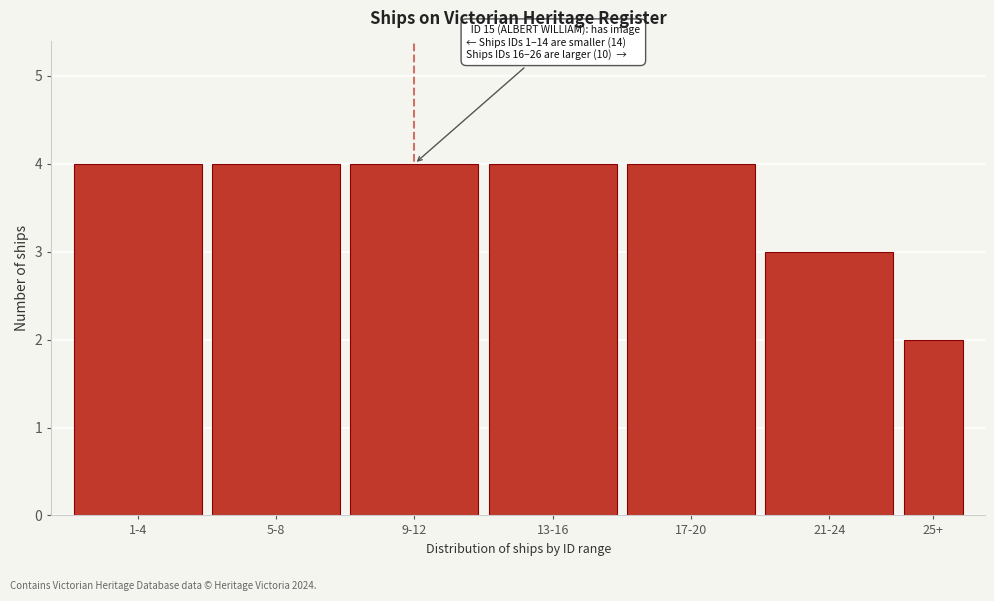

Reading left to right, what are all the values shown in this chart?

4	4	4	4	4	3	2